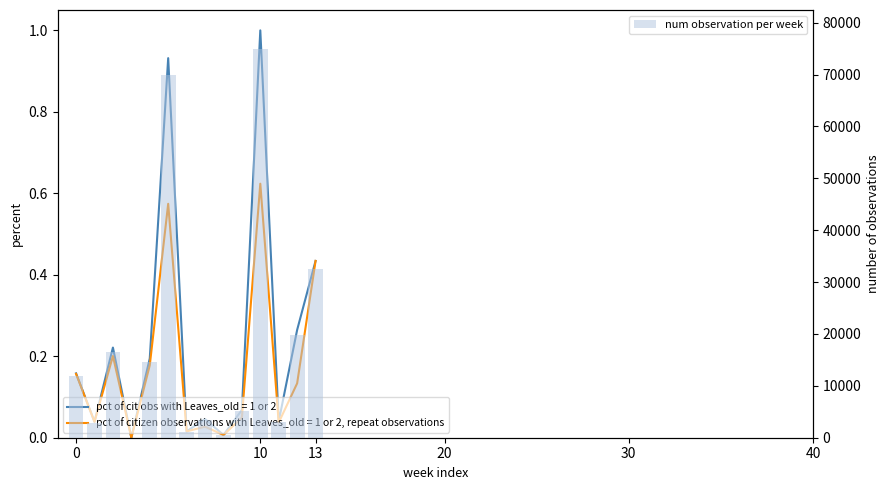

What is the value of the 3rd bar from the left?

16588.6